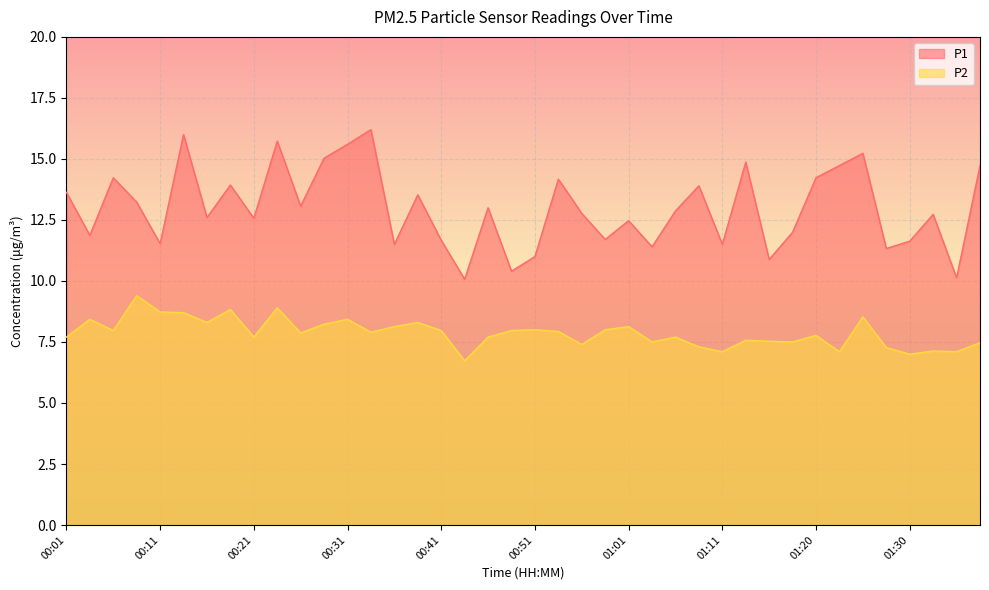

How many data points in P1 are above 12?

25